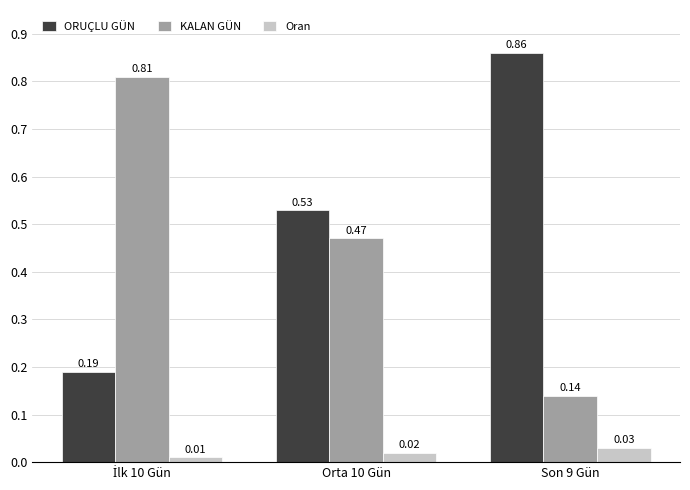

Is the value of Oran at Son 9 Gün greater than the value of KALAN GÜN at Orta 10 Gün?

No